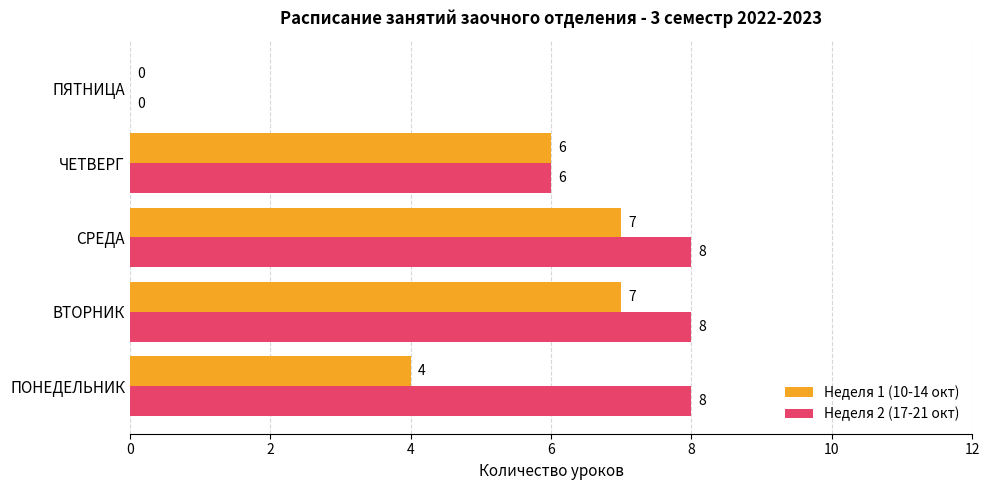

Between ПОНЕДЕЛЬНИК and ПЯТНИЦА, which series saw the biggest shift?

Неделя 2 (17-21 окт)